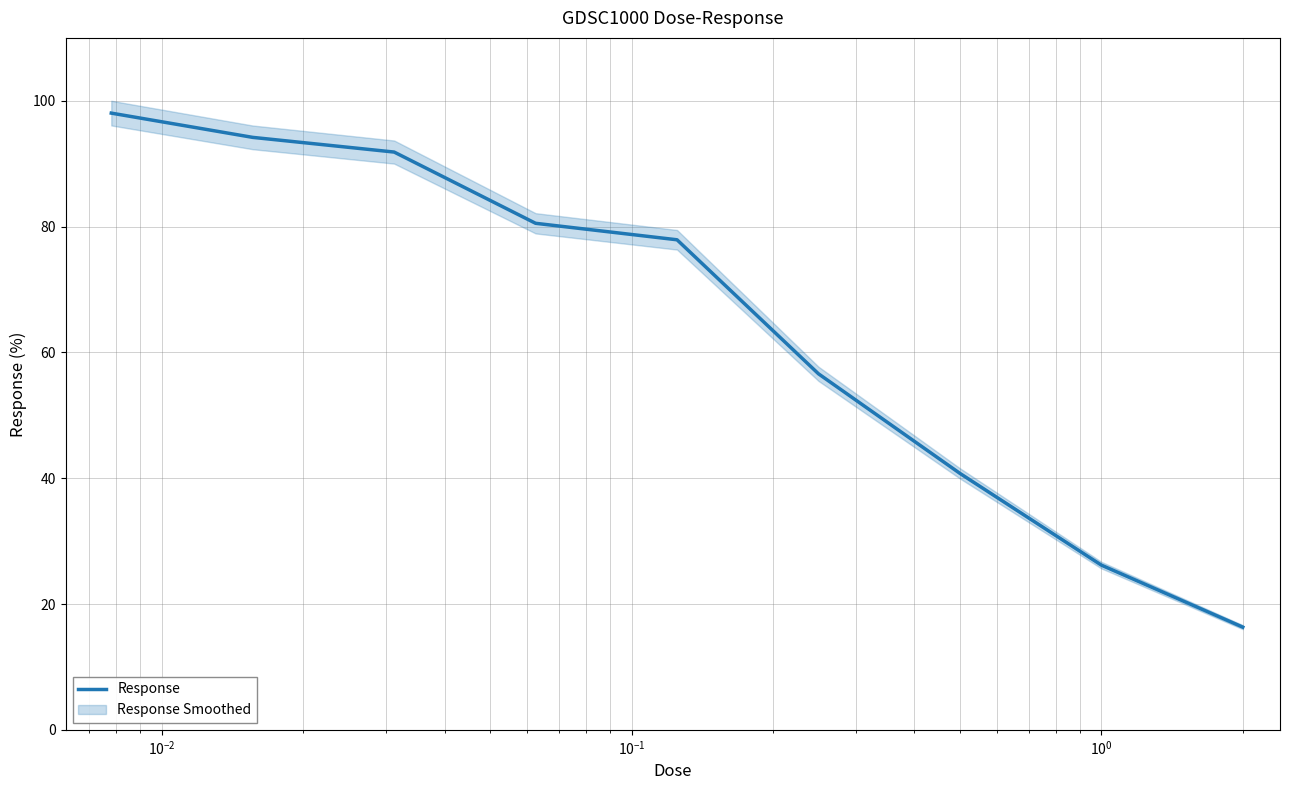

Does the chart have visible grid lines?

Yes